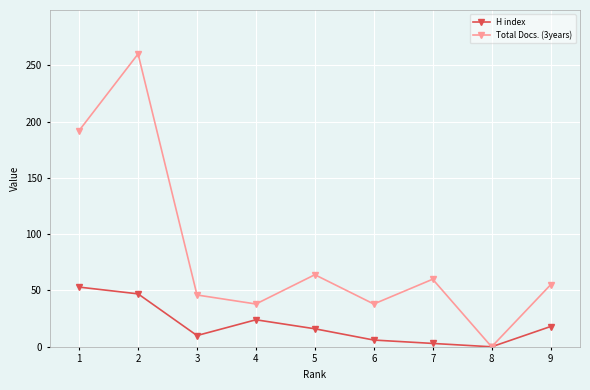

At which category is the sum across all series the highest?

2